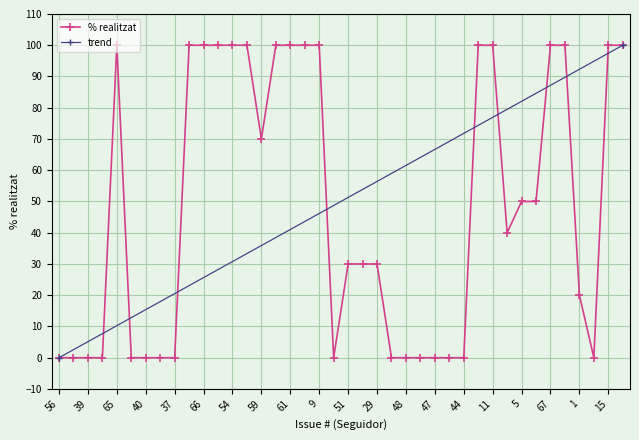

List the labels in order of value, largest first.

65, 64, 66, 63, 54, 57, 62, 61, 4, 9, 2, 11, 67, 68, 15, 14, 59, 5, 6, 3, 51, 30, 29, 1, 56, 55, 39, 38, 53, 40, 60, 37, 58, 49, 48, 45, 47, 46, 44, 52